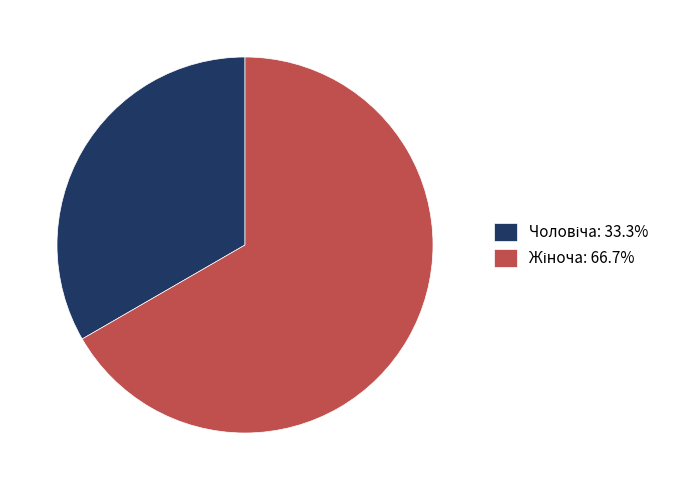

Does any single category account for the majority?

Yes